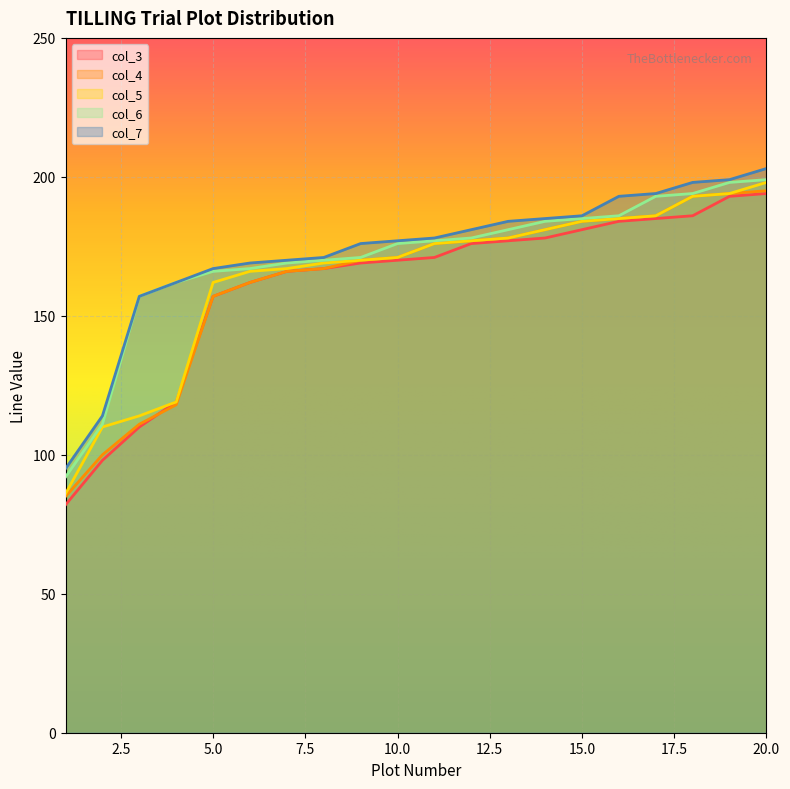

Reading left to right, list all the values displayed in this chart.

col_3: 1=82	2=98	3=110	4=119	5=157	6=162	7=166	8=167	9=169	10=170	11=171	12=176	13=177	14=178	15=181	16=184	17=185	18=186	19=193	20=194
col_4: 1=85	2=100	3=111	4=118	5=157	6=162	7=166	8=167	9=170	10=171	11=176	12=177	13=178	14=181	15=184	16=185	17=186	18=193	19=194	20=195
col_5: 1=86	2=110	3=114	4=119	5=162	6=166	7=167	8=169	9=170	10=171	11=176	12=177	13=178	14=181	15=184	16=185	17=186	18=193	19=194	20=198
col_6: 1=92	2=111	3=157	4=162	5=166	6=167	7=169	8=170	9=171	10=176	11=177	12=178	13=181	14=184	15=185	16=186	17=193	18=194	19=198	20=199
col_7: 1=95	2=114	3=157	4=162	5=167	6=169	7=170	8=171	9=176	10=177	11=178	12=181	13=184	14=185	15=186	16=193	17=194	18=198	19=199	20=203